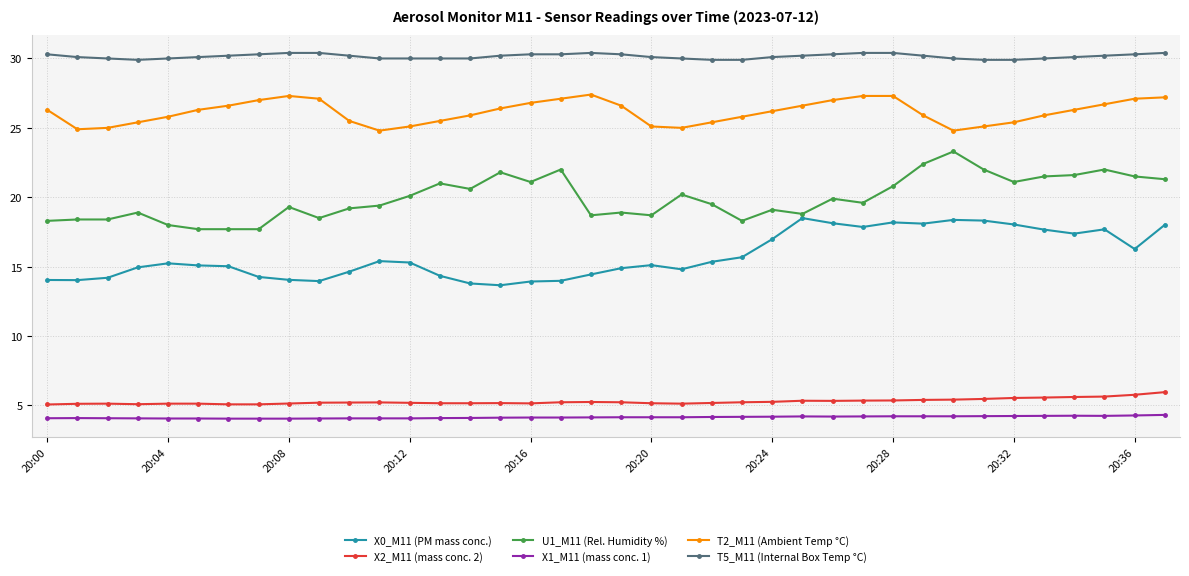

Rank the series by their maximum value, from lowest to highest.

X1_M11 (mass conc. 1), X2_M11 (mass conc. 2), X0_M11 (PM mass conc.), U1_M11 (Rel. Humidity %), T2_M11 (Ambient Temp °C), T5_M11 (Internal Box Temp °C)